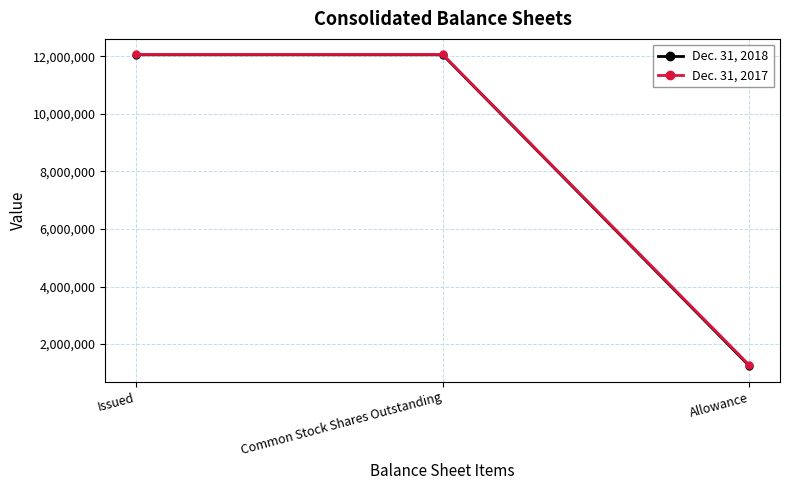

List the series in order of their overall mean, lowest first.

Dec. 31, 2018, Dec. 31, 2017